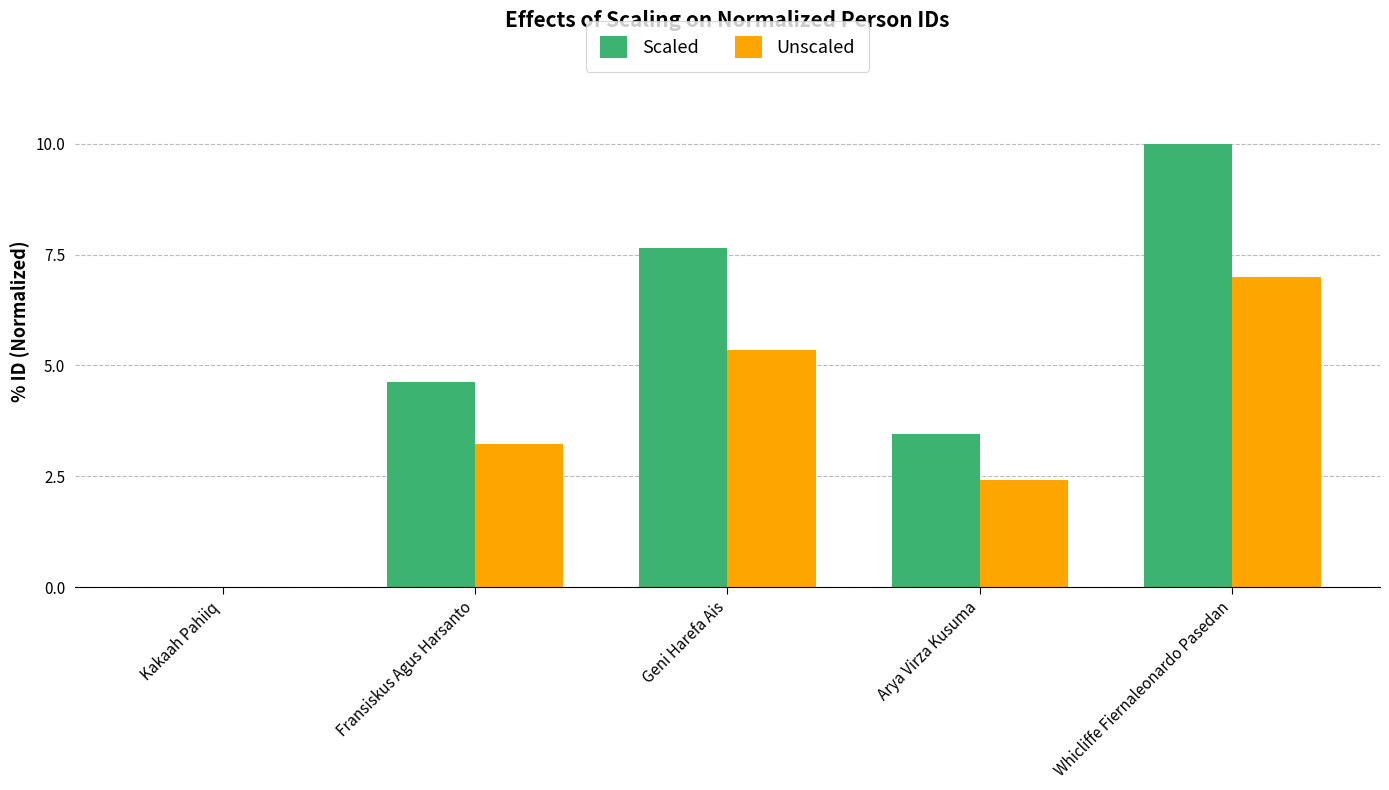

Count the number of data series in this chart.

2